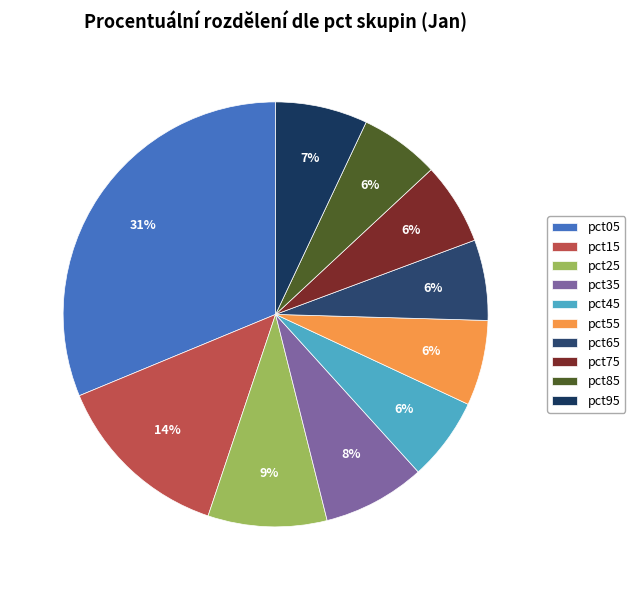

To the nearest percent, what is the difference between the pct35 and pct65 slice percentages?

2%